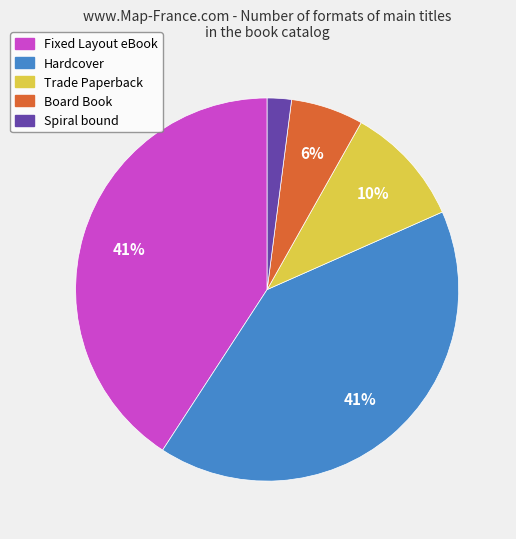

Is the sum of Trade Paperback and Spiral bound greater than half?

No